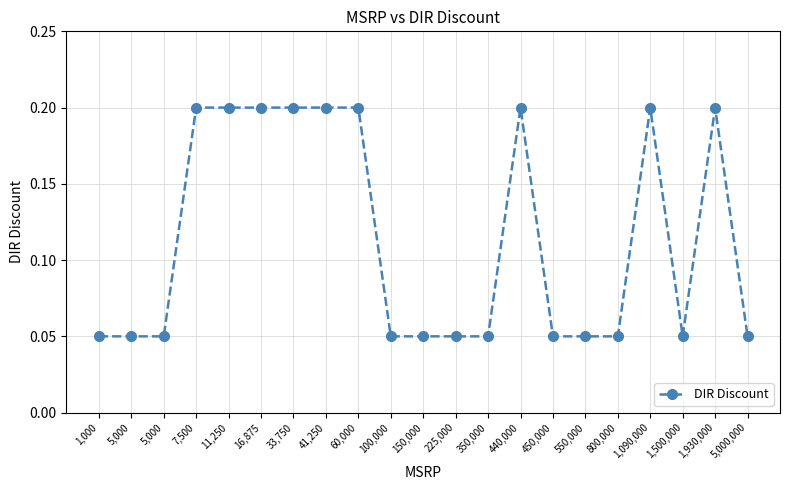

List the labels in order of value, smallest first.

1,000, 5,000, 5,000, 100,000, 150,000, 225,000, 350,000, 450,000, 550,000, 800,000, 1,500,000, 5,000,000, 7,500, 11,250, 16,875, 33,750, 41,250, 60,000, 440,000, 1,090,000, 1,930,000